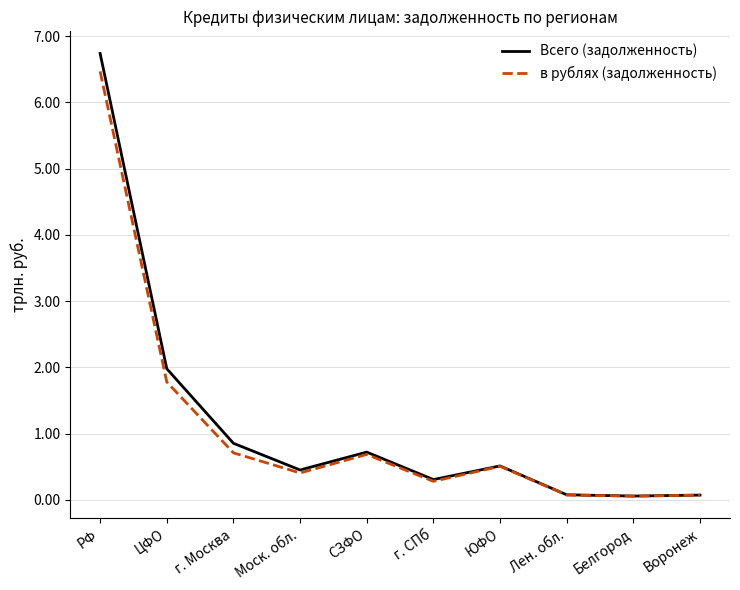

What are all the series names shown in the legend?

Всего (задолженность), в рублях (задолженность)